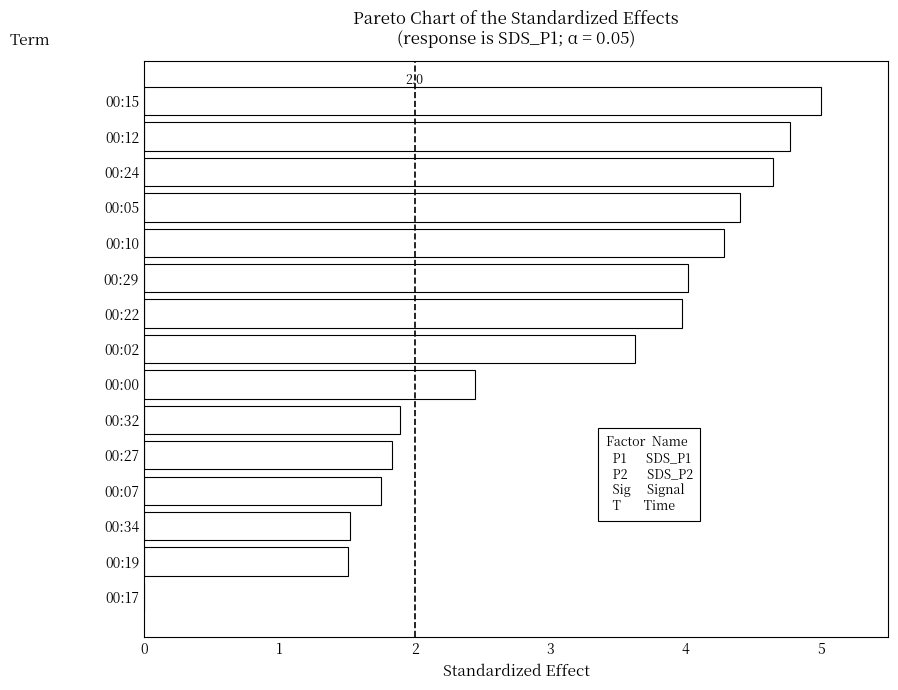

What is the sum of all values?

45.7